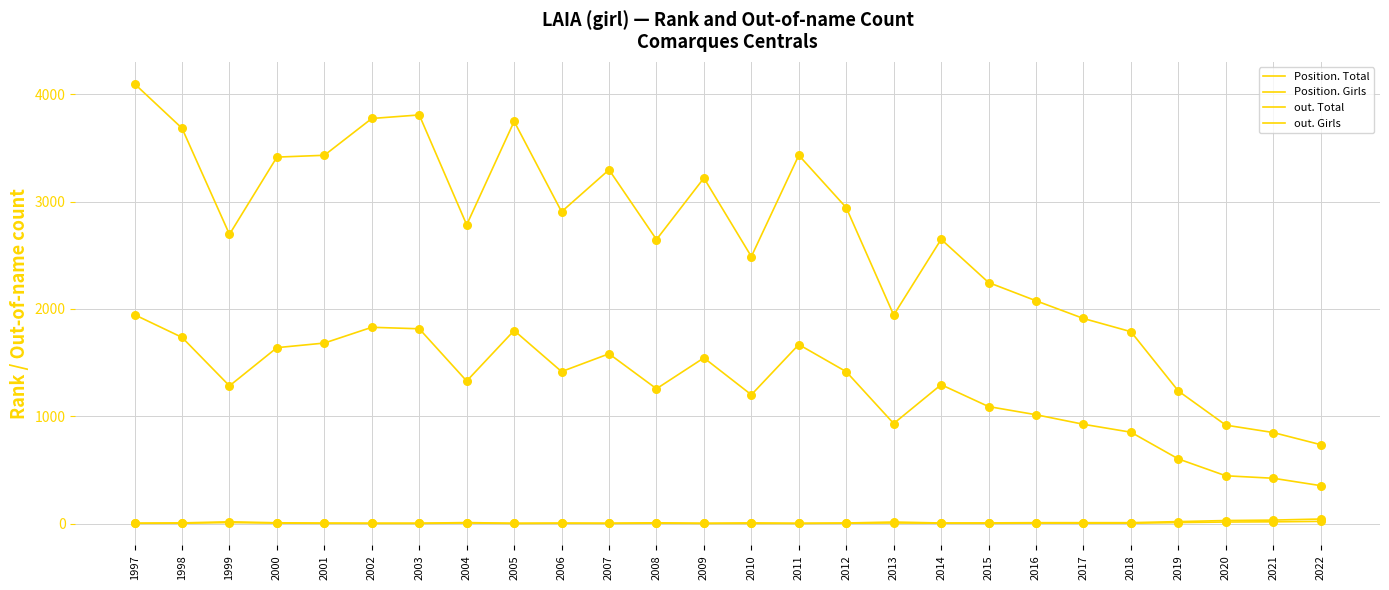

At how many categories does at least one series exceed 3100?

10